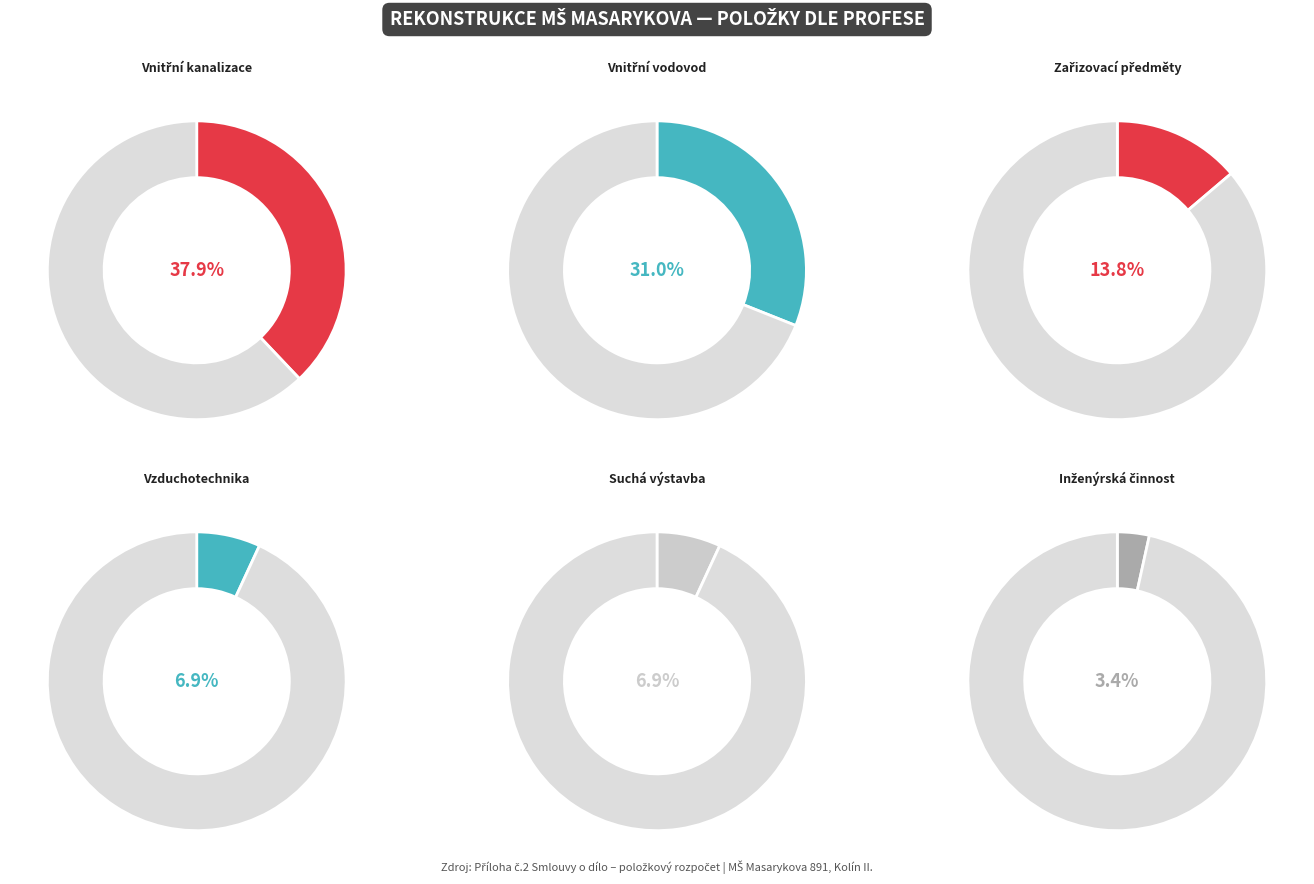

To the nearest percent, what portion does Zdravotechnika - zařizovací předměty represent?

14%